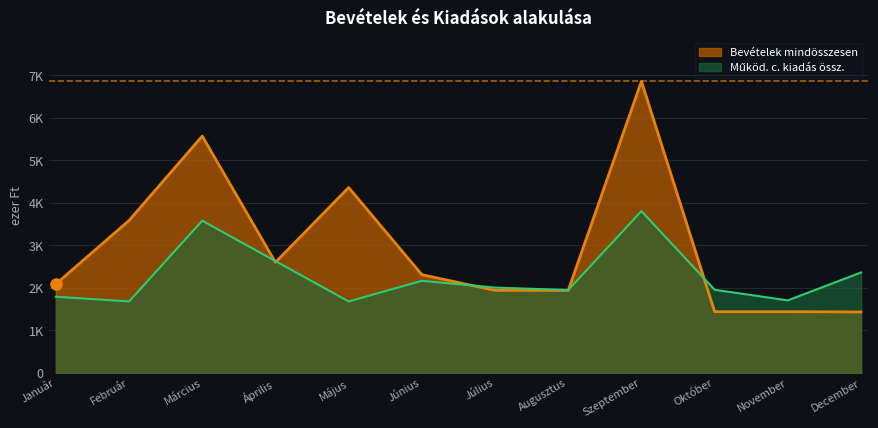

Which has a higher value, Július or November?

Július